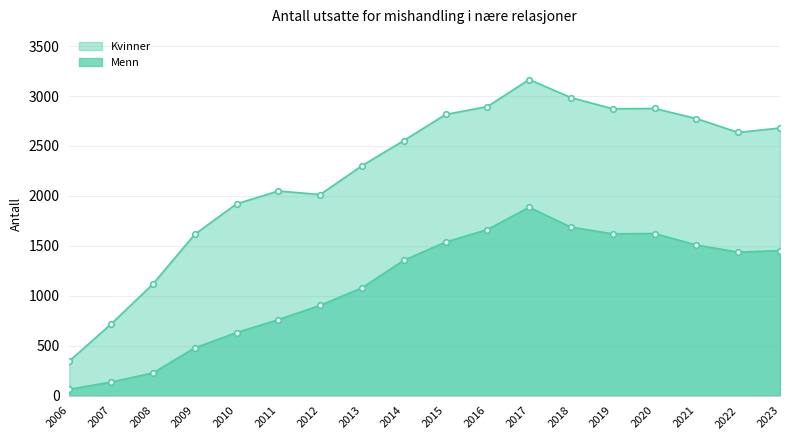

What is the difference between the second highest and second lowest values in the Kvinner series?

2267